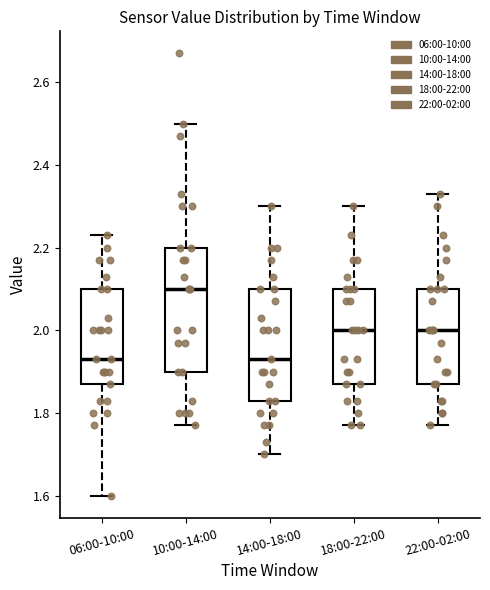

Which box's median line is the highest?

10:00-14:00